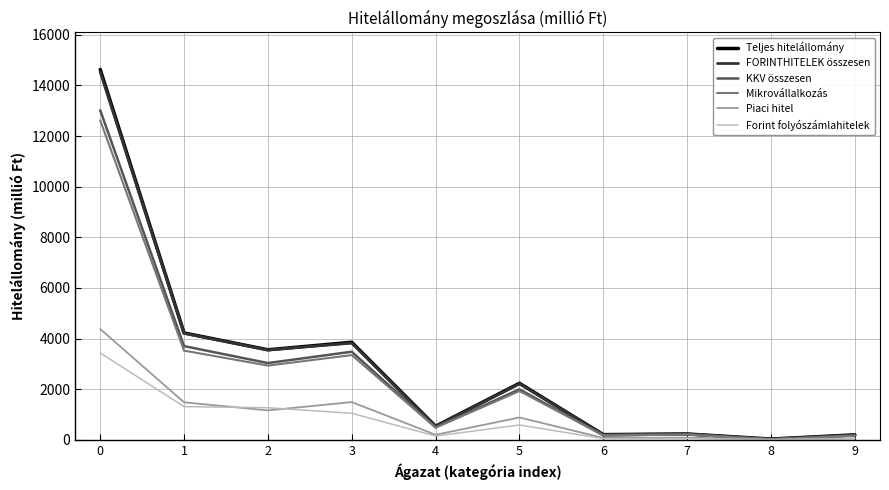

Count the number of data series in this chart.

6